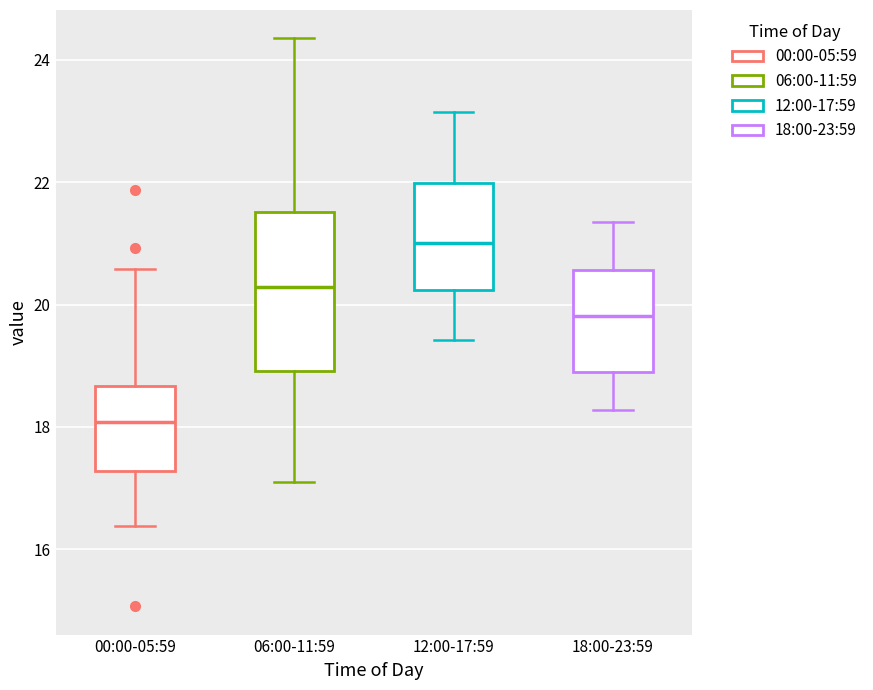

Where is the upper edge of the box for 18:00-23:59 on the y-axis? The values are not printed on the chart, so give them approximately, as read against the axis.

20.6